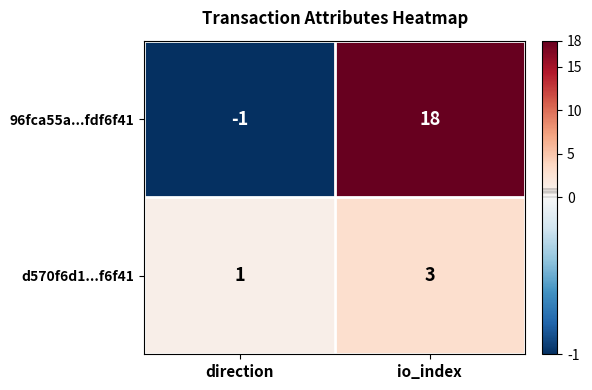

What is the sum of the 96fca55a...fdf6f41 values at io_index and direction?

17